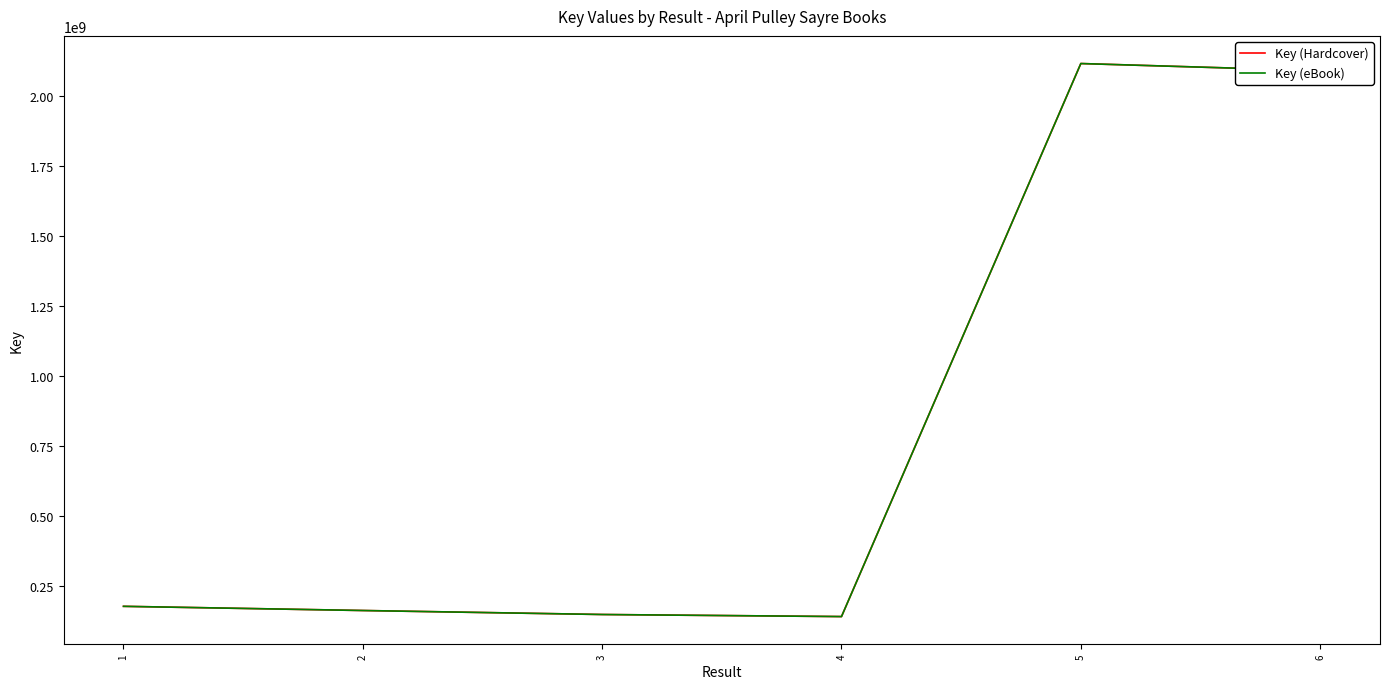

Between 1 and 6, which series saw the biggest shift?

Key (Hardcover)